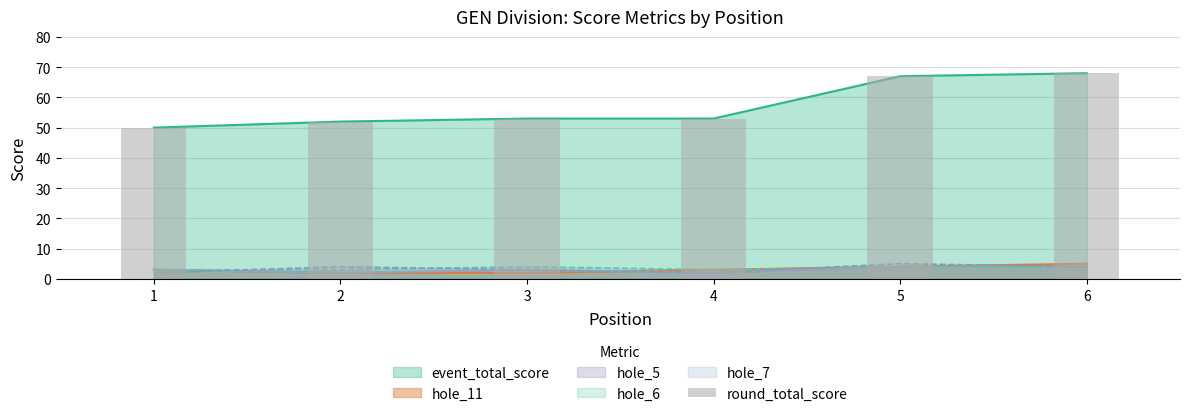

List the labels in order of value, smallest first.

1, 2, 3, 4, 5, 6